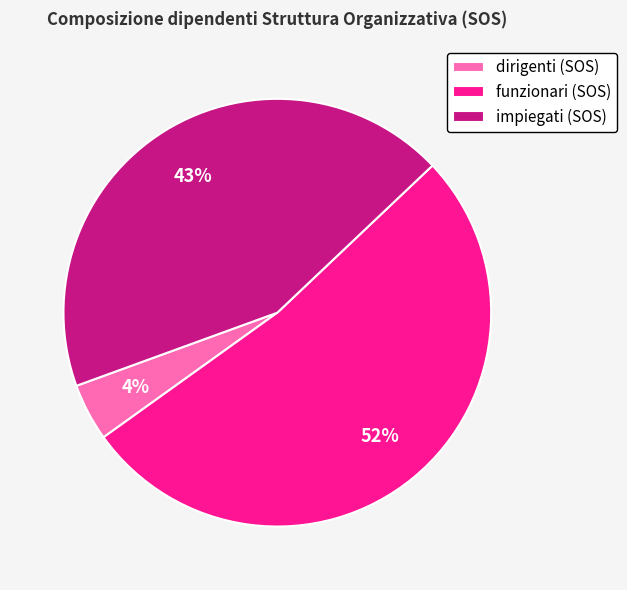

Which category accounts for the majority?

funzionari (SOS)